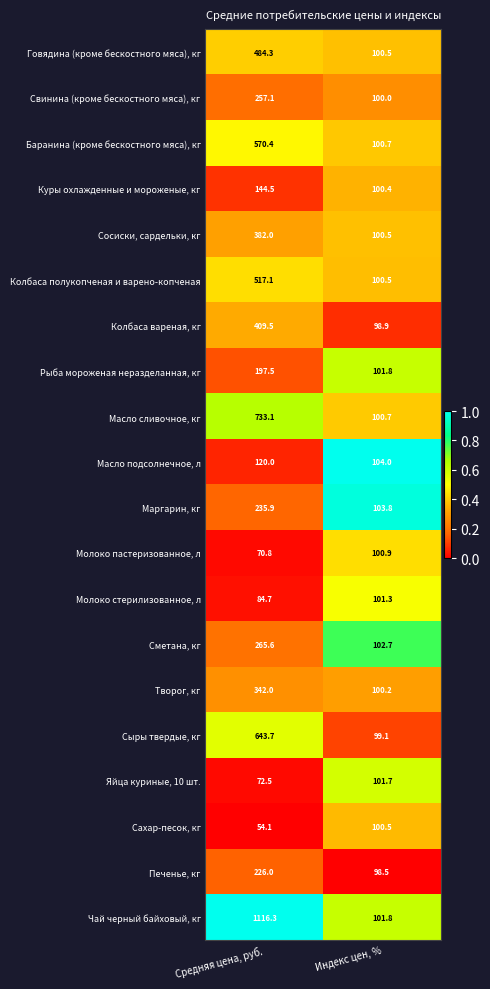

List the labels in order of Молоко стерилизованное, л value, largest first.

Индекс цен, %, Средняя цена, руб.